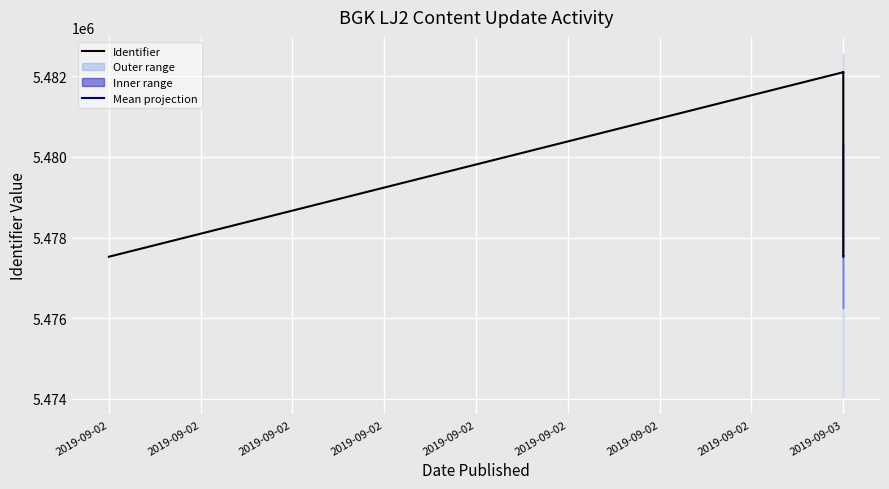

Where does the data first go above 5477541?

2019-09-03